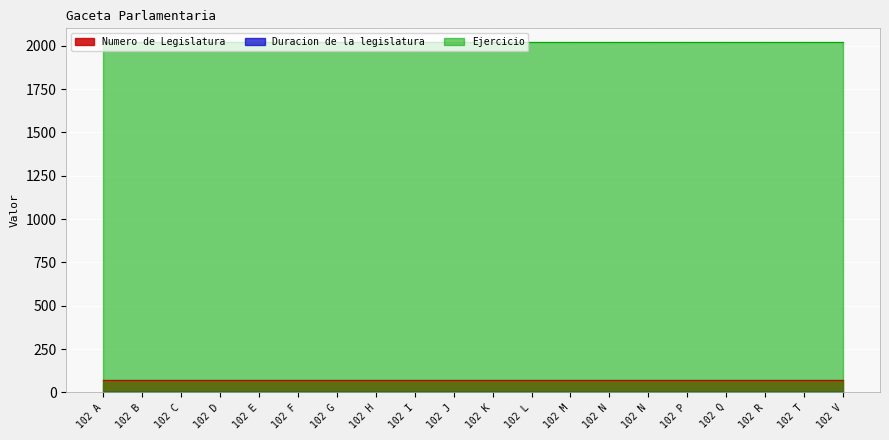

Is it true that Duracion de la legislatura equals 4 at 102 G?

False